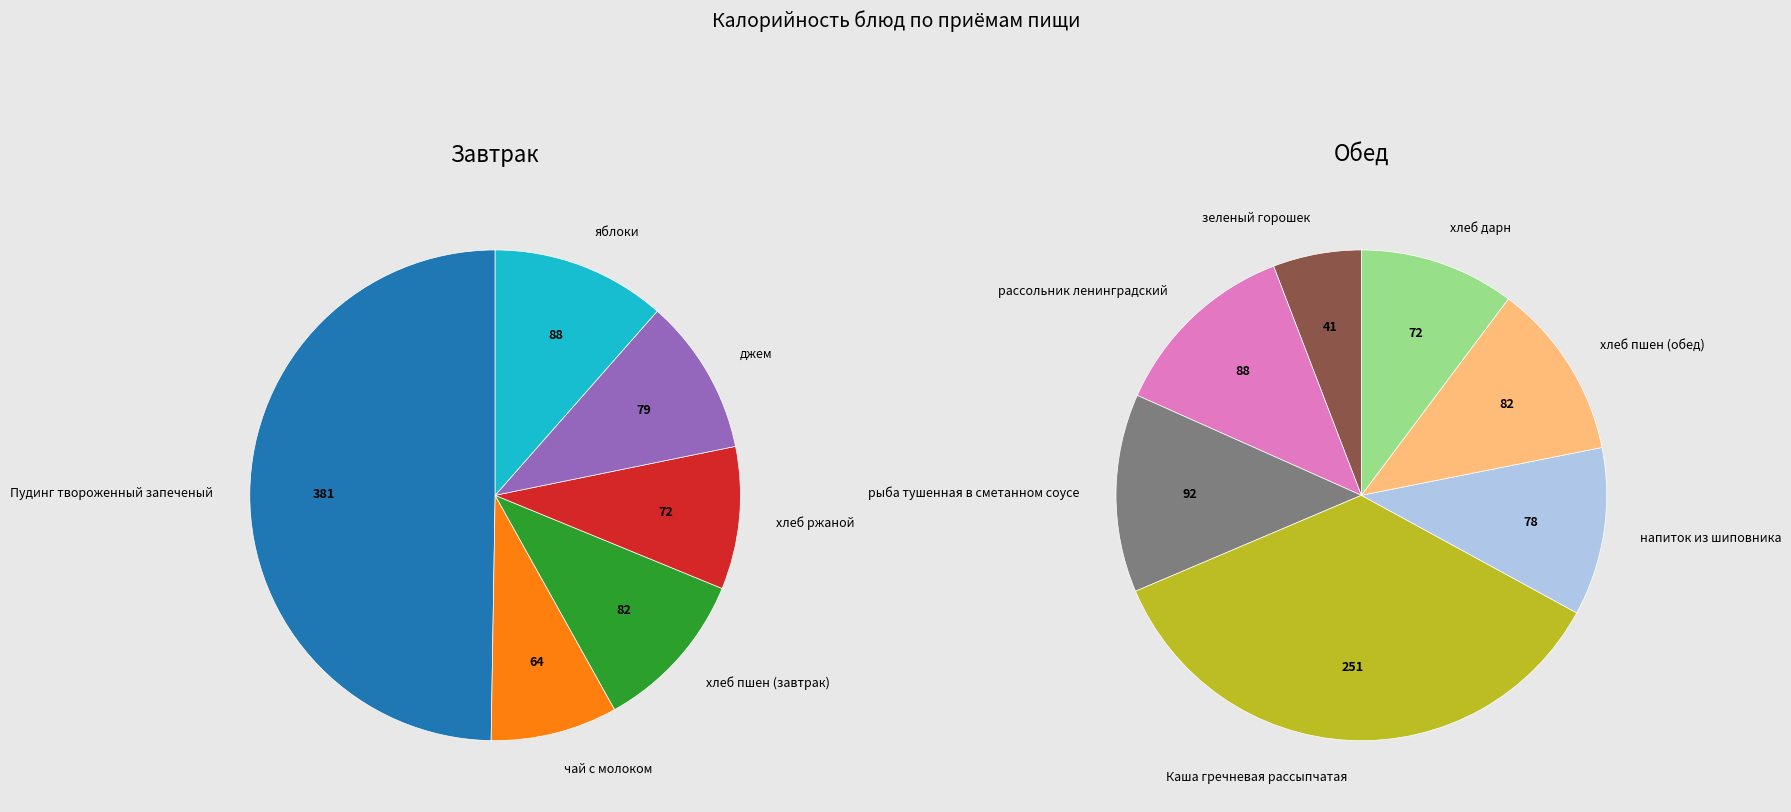

What is the smallest slice in the pie chart?

зеленый горошек